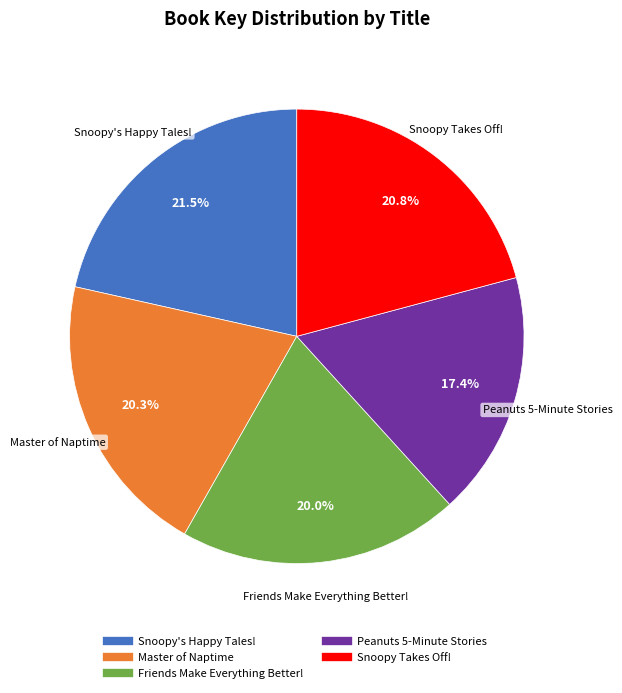

Approximately how many times larger is the value at Friends Make Everything Better! compared to Snoopy's Happy Tales!?

0.9